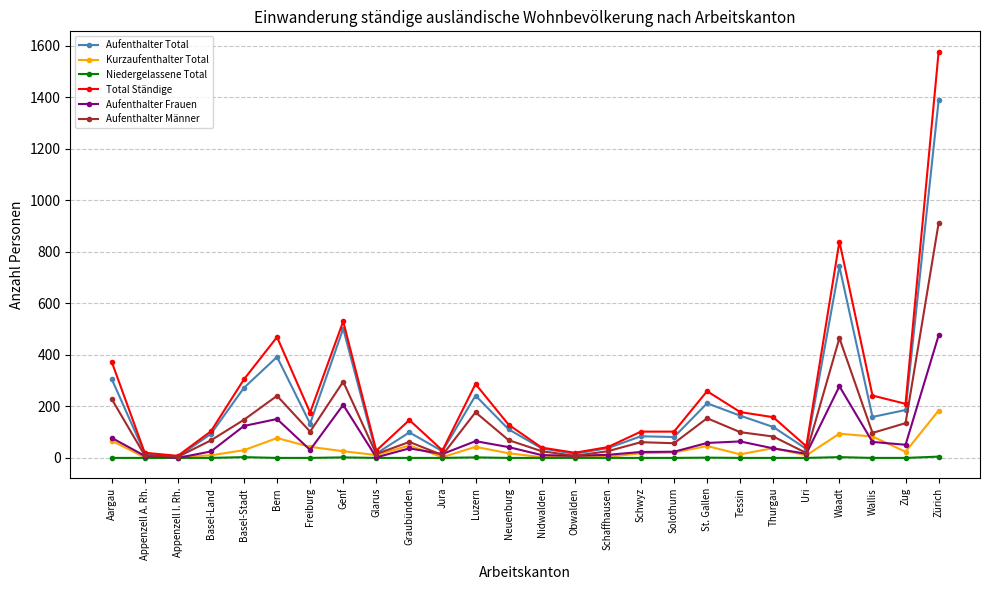

Where is the first local maximum for Aufenthalter Männer?

Bern